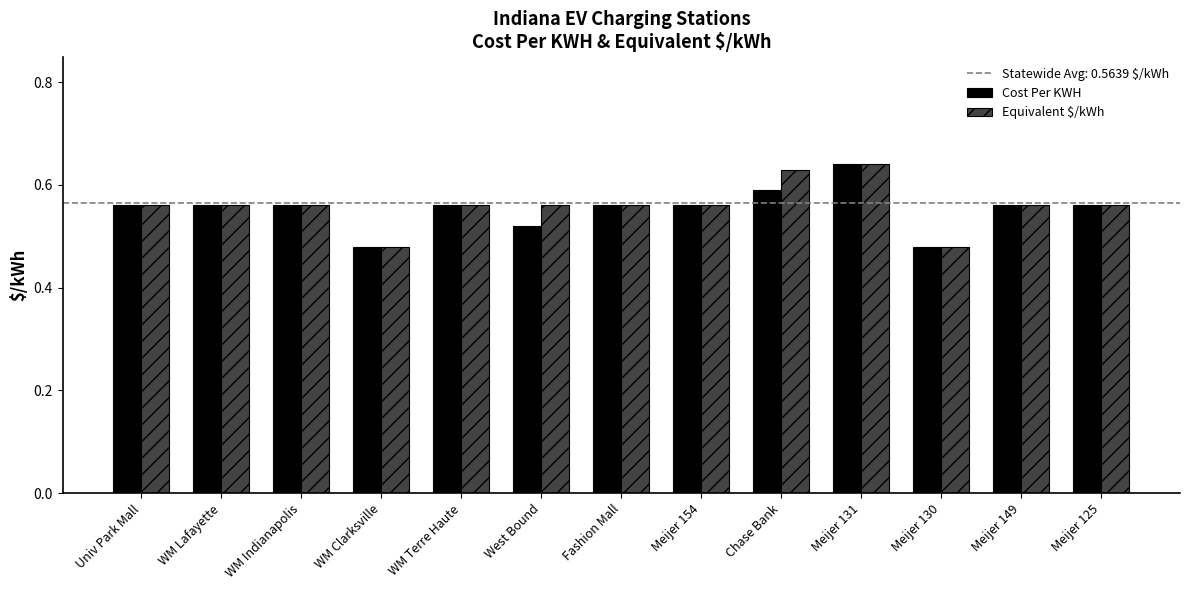

What is the label of the 4th bar from the left?

WM Clarksville